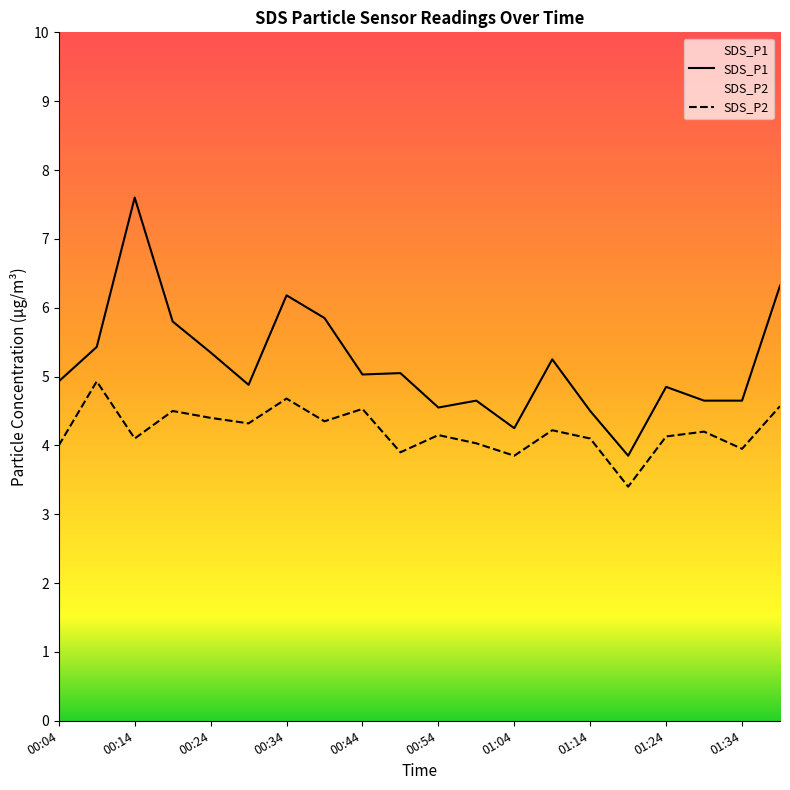

Is this an area chart (filled region under the line)?

No